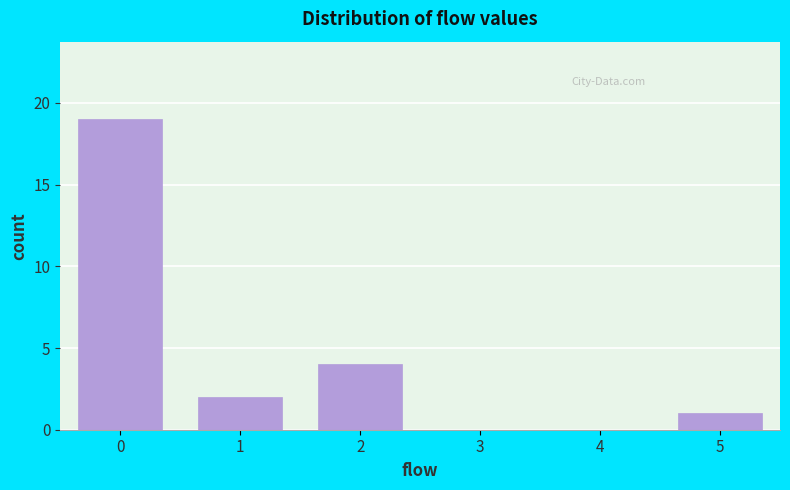

Reading right to left, extract all data points from this chart.

5=1	4=0	3=0	2=4	1=2	0=19